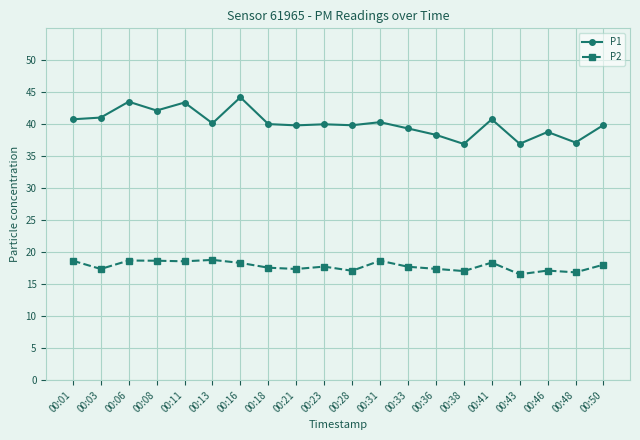

Count the number of data series in this chart.

2